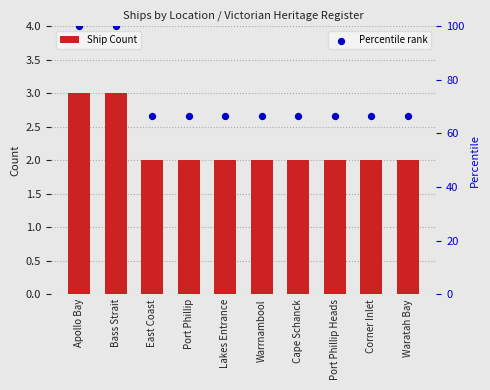

Which series contains the lowest Y value?

Ship Count